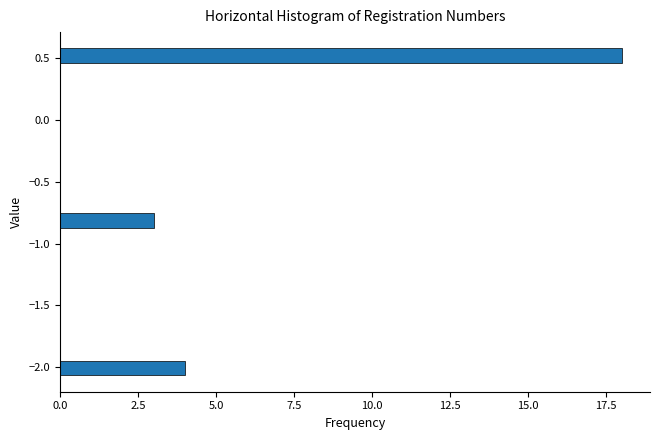

Around what value on the y-axis is the longest bar? Give the approximate position of its centre, as read against the axis.

0.50